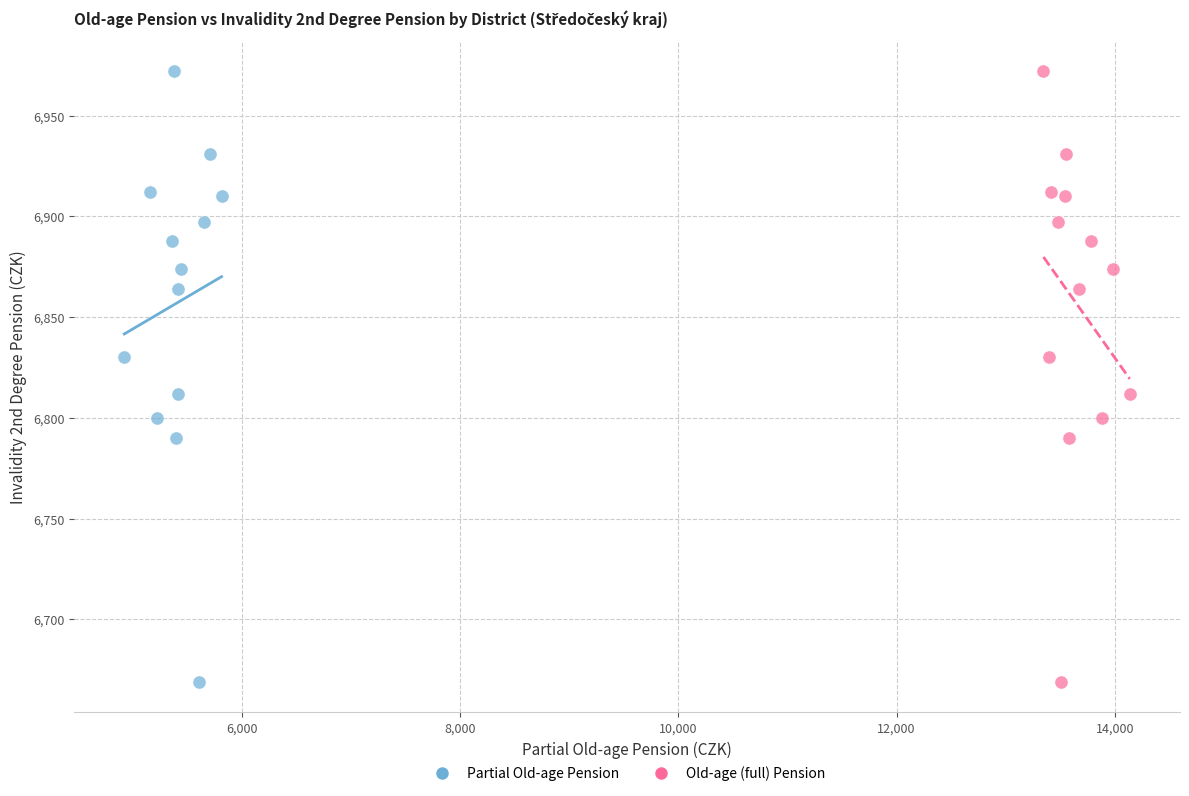

What are all the series names shown in the legend?

Partial Old-age Pension, Old-age (full) Pension